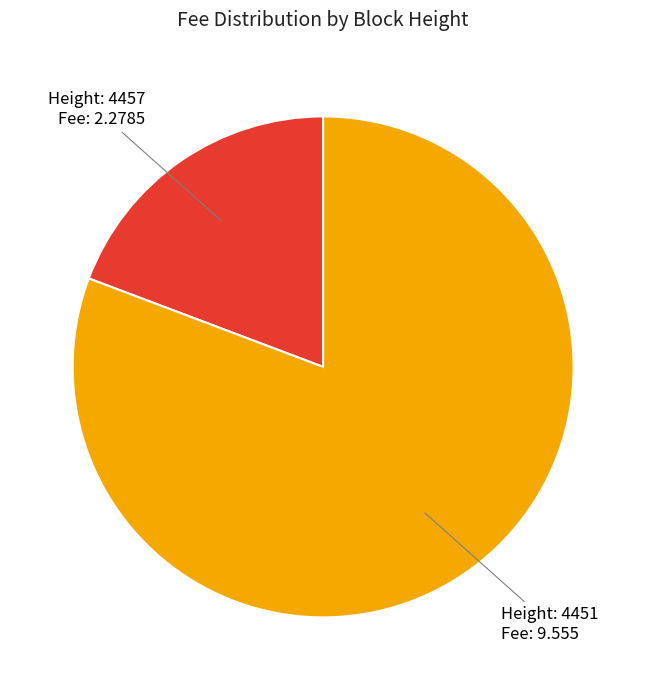

Is there any slice that represents more than half of the pie?

Yes